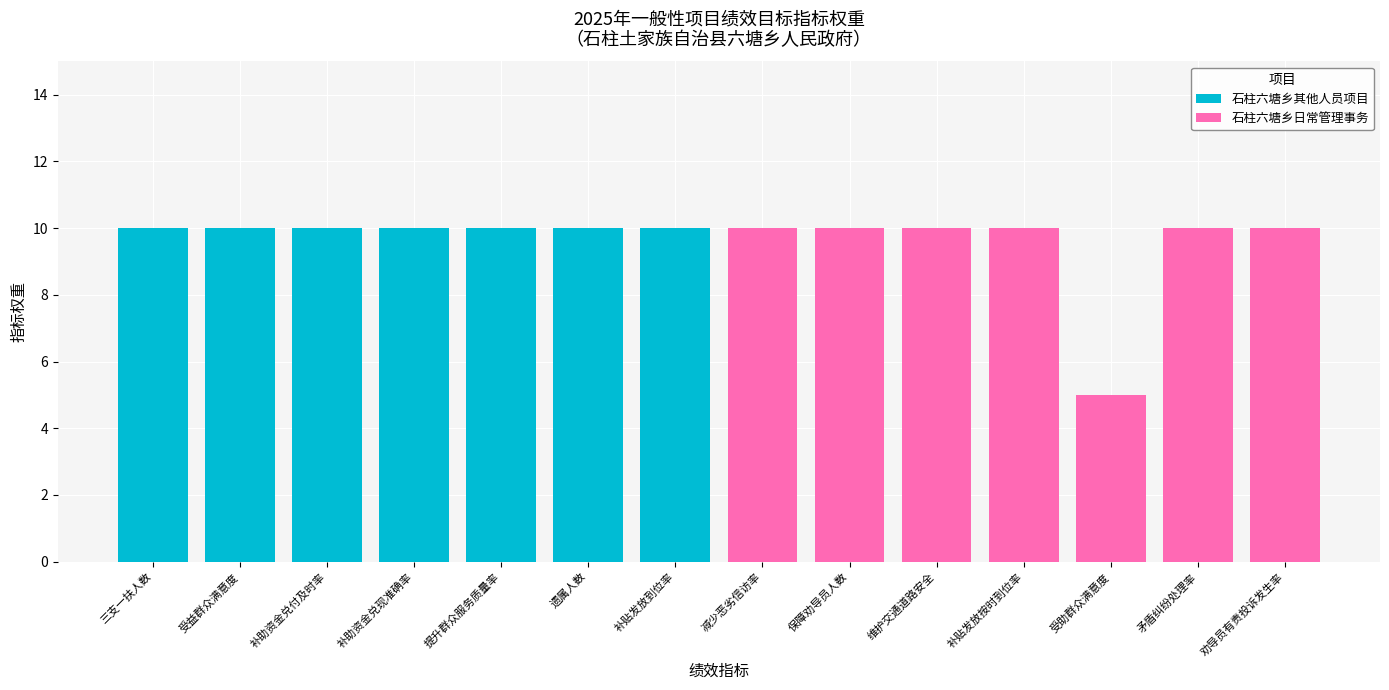

How many data points does each series have?

14